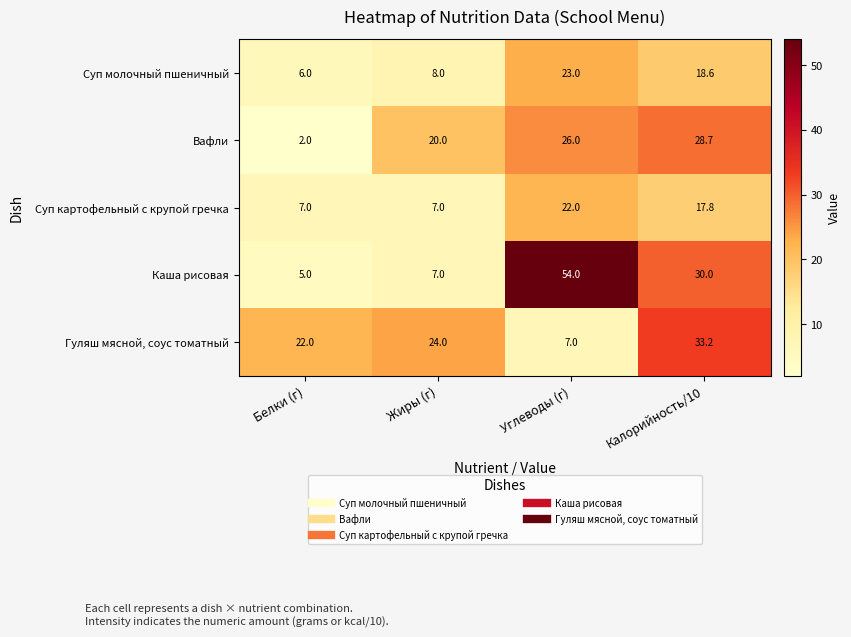

Reading left to right, what are all the values shown in this chart?

Суп молочный пшеничный: 6.0	8.0	23.0	18.6
Вафли: 2.0	20.0	26.0	28.7
Суп картофельный с крупой гречка: 7.0	7.0	22.0	17.8
Каша рисовая: 5.0	7.0	54.0	30.0
Гуляш мясной, соус томатный: 22.0	24.0	7.0	33.2